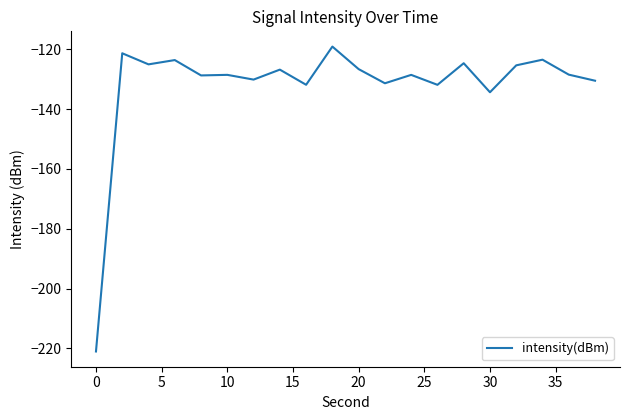

What is the difference between the maximum and minimum values?

101.9